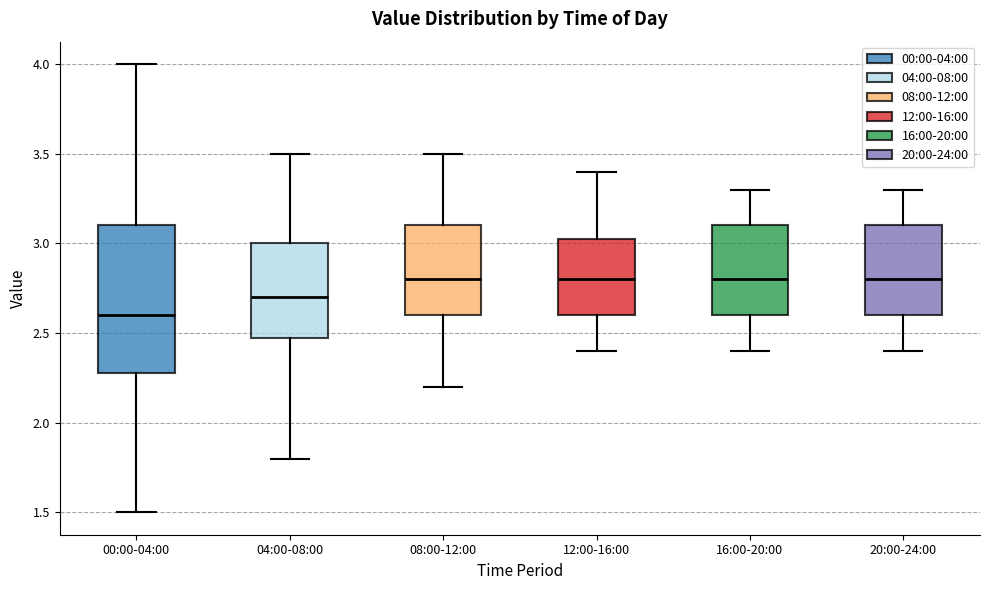

Reading left to right, transcribe this box plot: for each box, give where its median line is, the range the box spans, and where its two whiskers end, as read against the y-axis. The values are not printed on the chart, so give them approximately, as read against the axis.

00:00-04:00: median 2.60, box 2.30 to 3.10, whiskers 1.50 to 4.00
04:00-08:00: median 2.70, box 2.50 to 3.00, whiskers 1.80 to 3.50
08:00-12:00: median 2.80, box 2.60 to 3.10, whiskers 2.20 to 3.50
12:00-16:00: median 2.80, box 2.60 to 3.05, whiskers 2.40 to 3.40
16:00-20:00: median 2.80, box 2.60 to 3.10, whiskers 2.40 to 3.30
20:00-24:00: median 2.80, box 2.60 to 3.10, whiskers 2.40 to 3.30